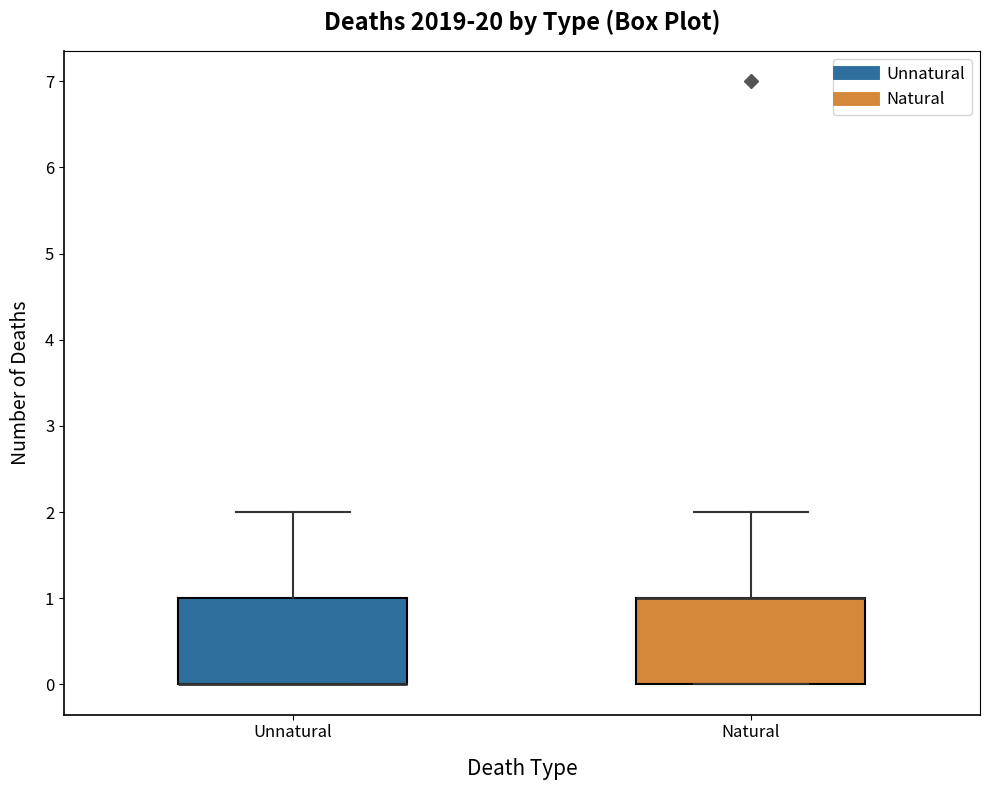

Reading left to right, transcribe this box plot: for each box, give where its median line is, the range the box spans, and where its two whiskers end, as read against the y-axis. The values are not printed on the chart, so give them approximately, as read against the axis.

Unnatural: median 0 (drawn on the box's lower edge), box 0 to 1, whiskers 0 to 2
Natural: median 1 (drawn on the box's upper edge), box 0 to 1, whiskers 0 to 2